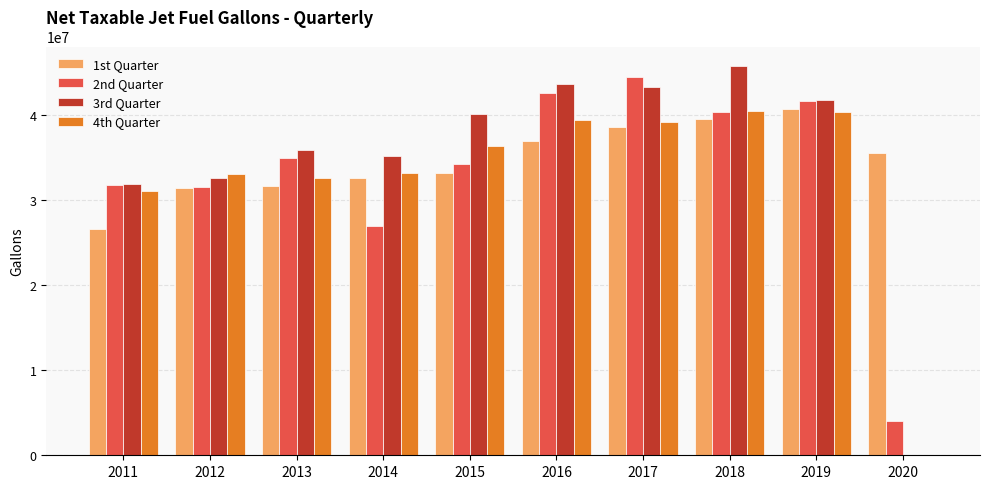

What is the approximate value of 4th Quarter at 2015?

36268072